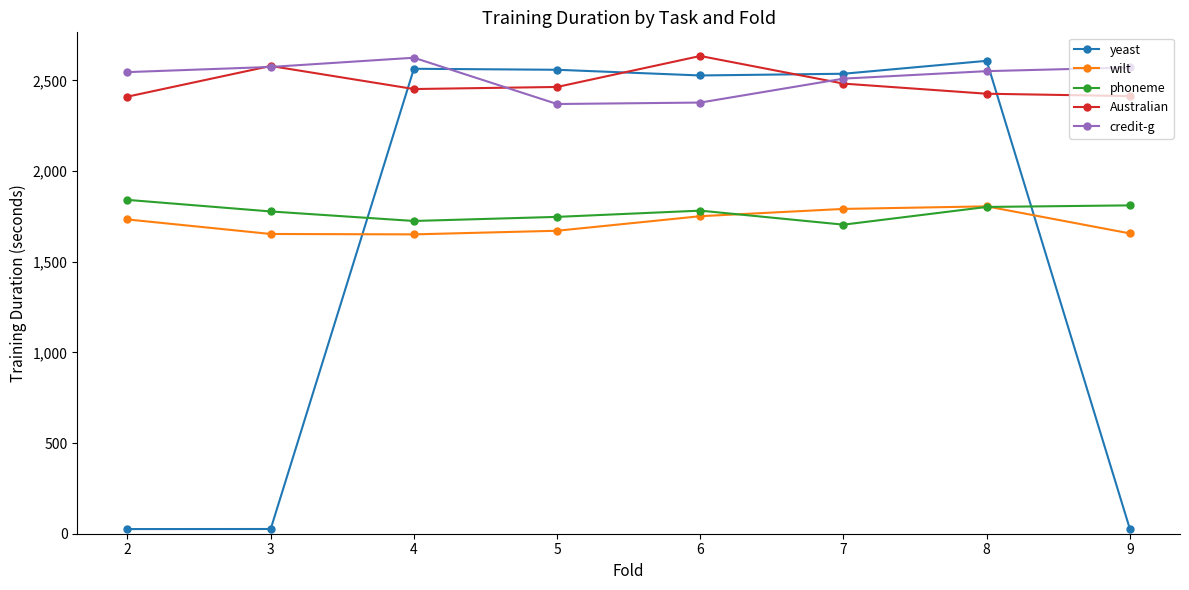

How many times do phoneme and wilt cross each other?

2